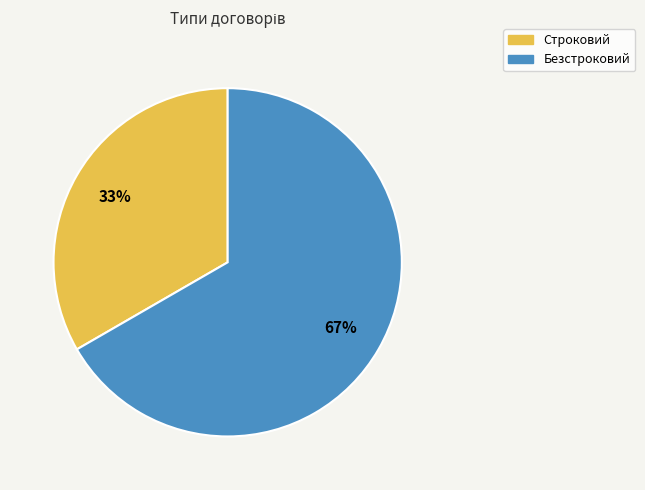

The Безстроковий slice represents 67% of the pie. True or false?

True